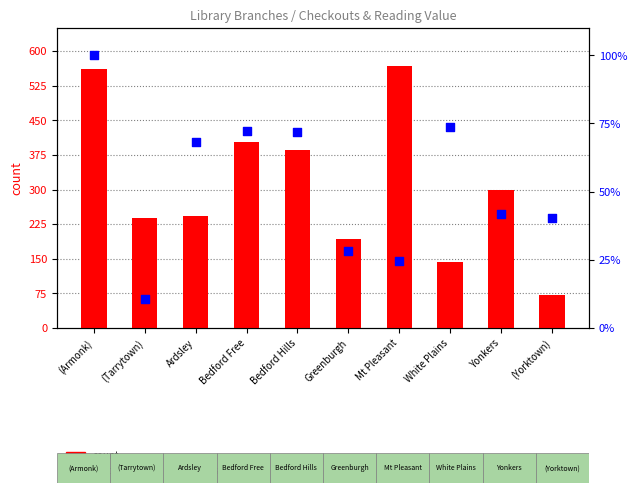

What is the total value across all series at Yonkers?

340.8